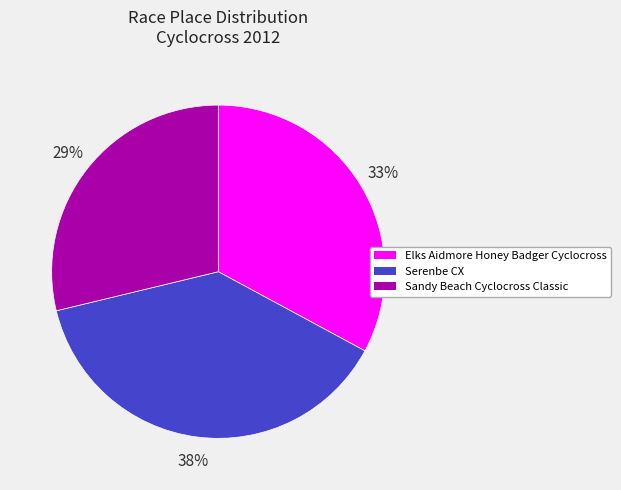

Is the sum of Sandy Beach Cyclocross Classic and Serenbe CX greater than half?

Yes